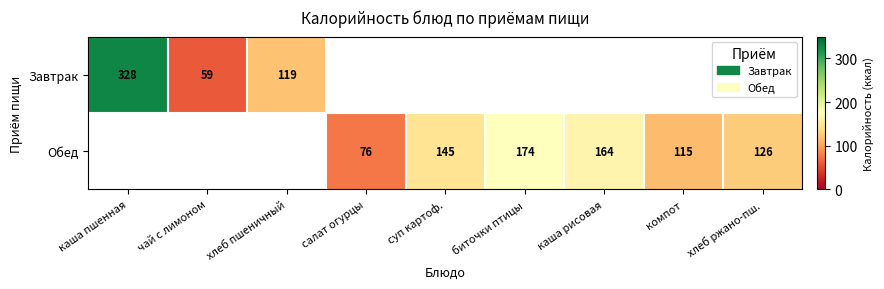

Is the value of Обед at суп картоф. greater than the value of Завтрак at хлеб пшеничный?

Yes